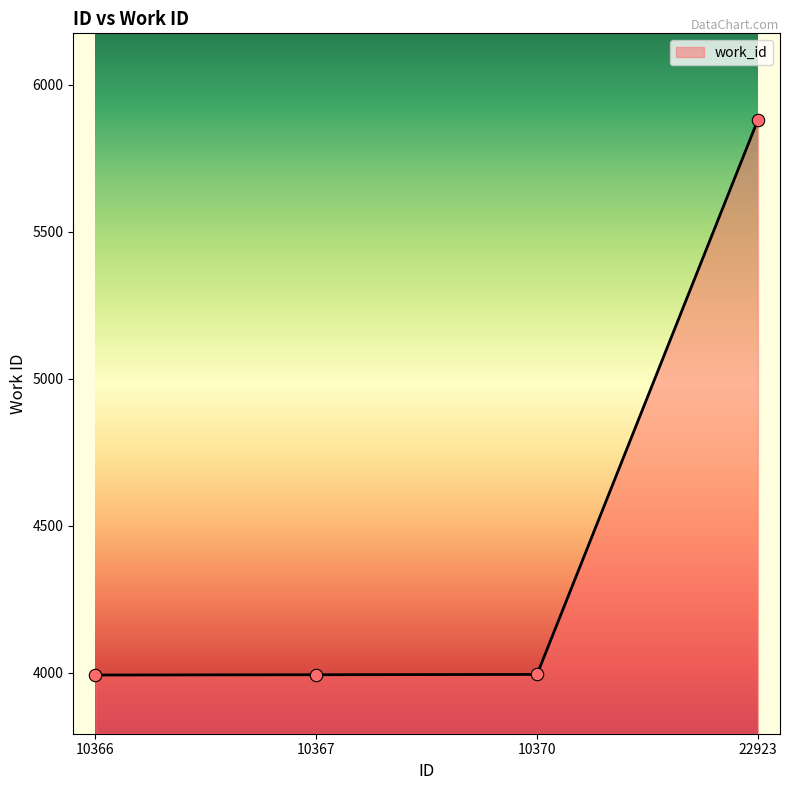

What is the change in value from 10366 to 10367?

+1